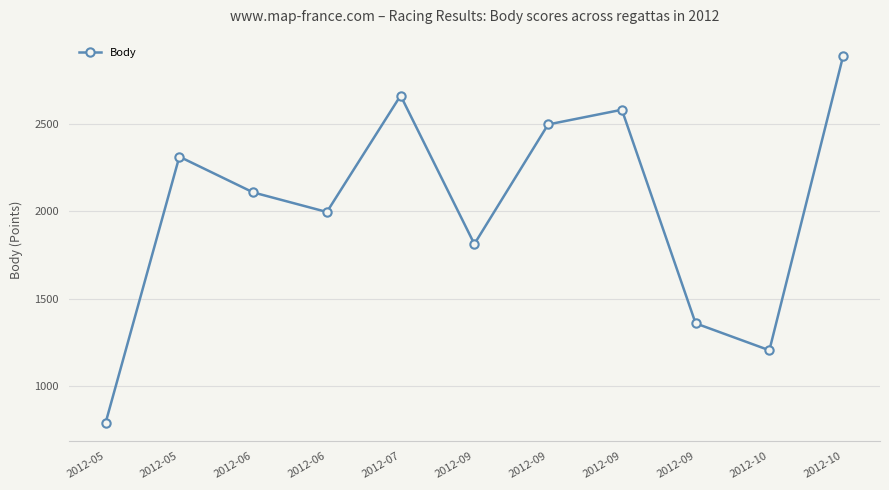

What is the ratio of the value at 2012-05 to the value at 2012-09?

0.6